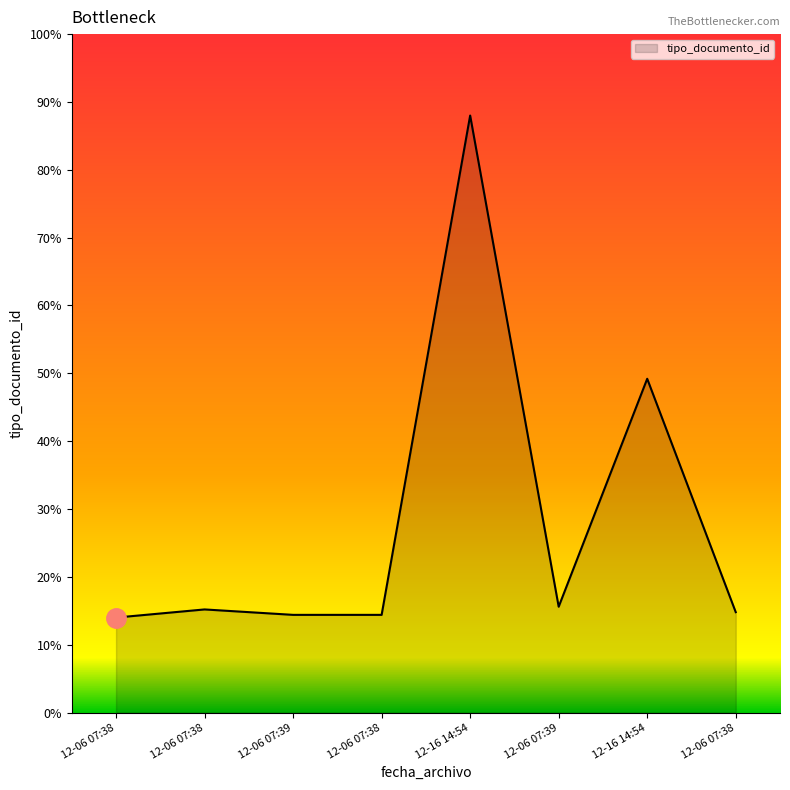

Rank the categories by value from highest to lowest.

12-16 14:54, 12-16 14:54, 12-06 07:39, 12-06 07:38, 12-06 07:38, 12-06 07:39, 12-06 07:38, 12-06 07:38